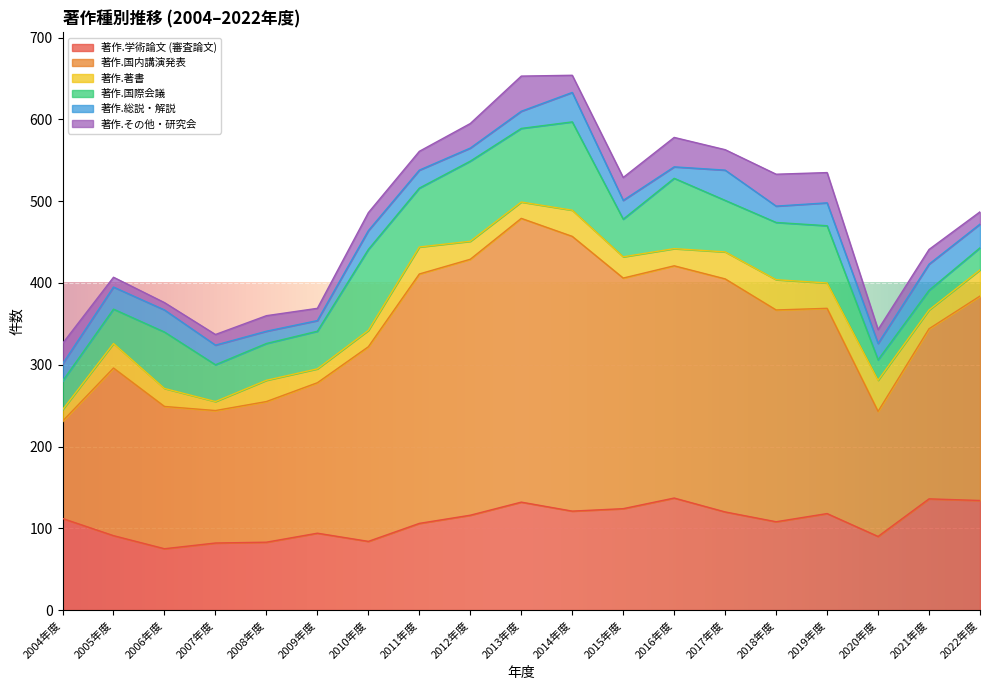

How many lines are shown in the chart?

6